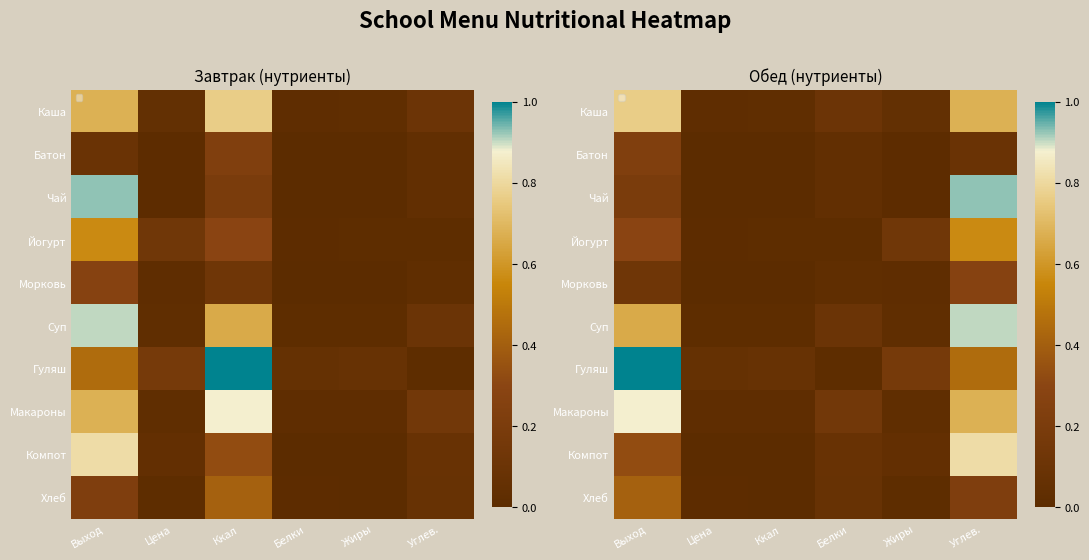

Which series has the widest spread of values?

Гуляш